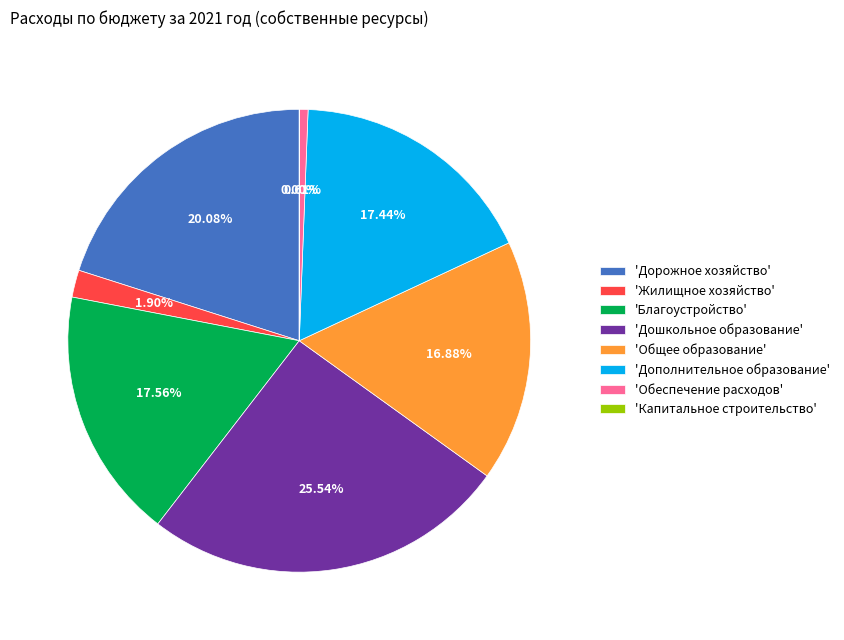

Does any single category account for the majority?

No